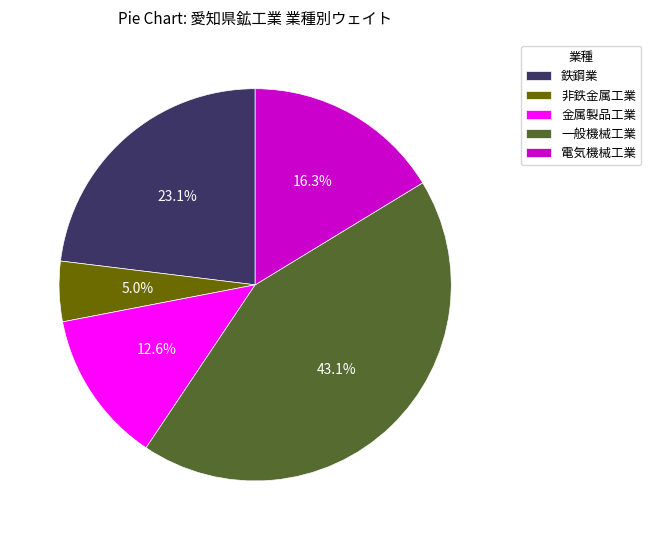

Which slice is the smallest?

非鉄金属工業